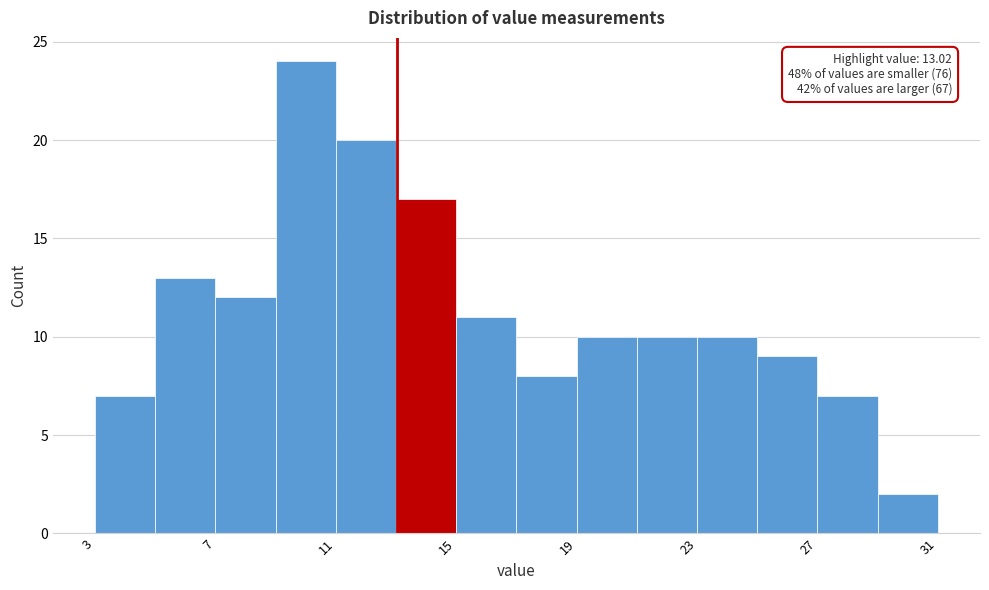

Over which range of the x-axis is the bar tallest?

9 to 11